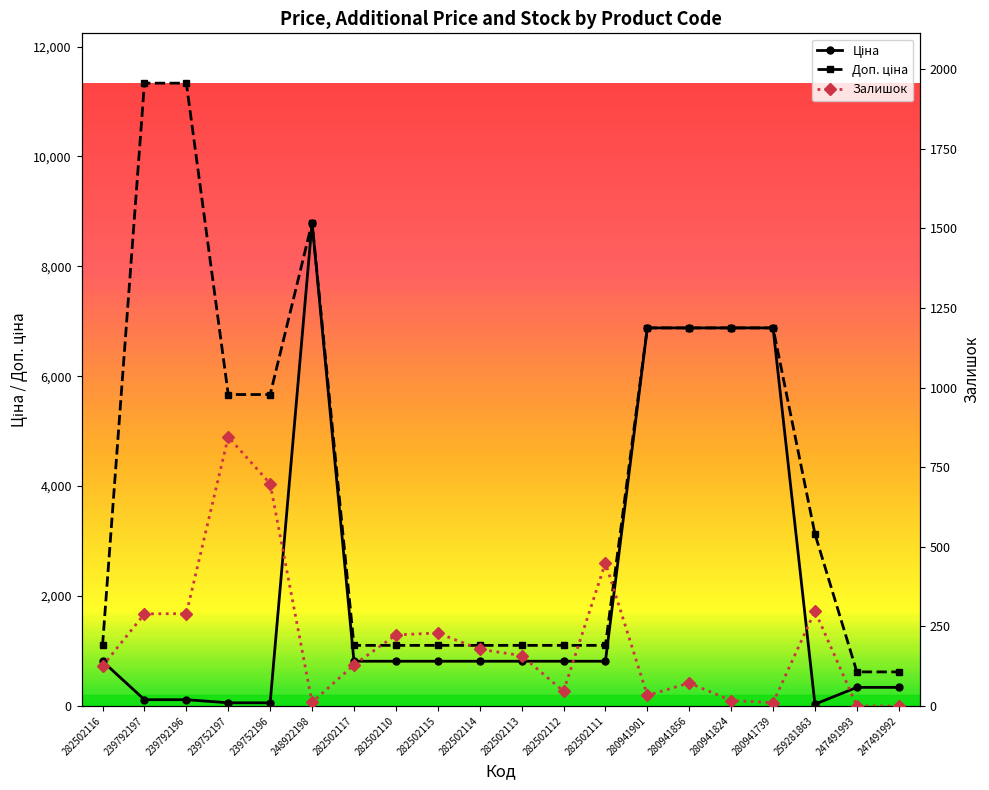

True or false: Залишок and Доп. ціна cross at least once.

False